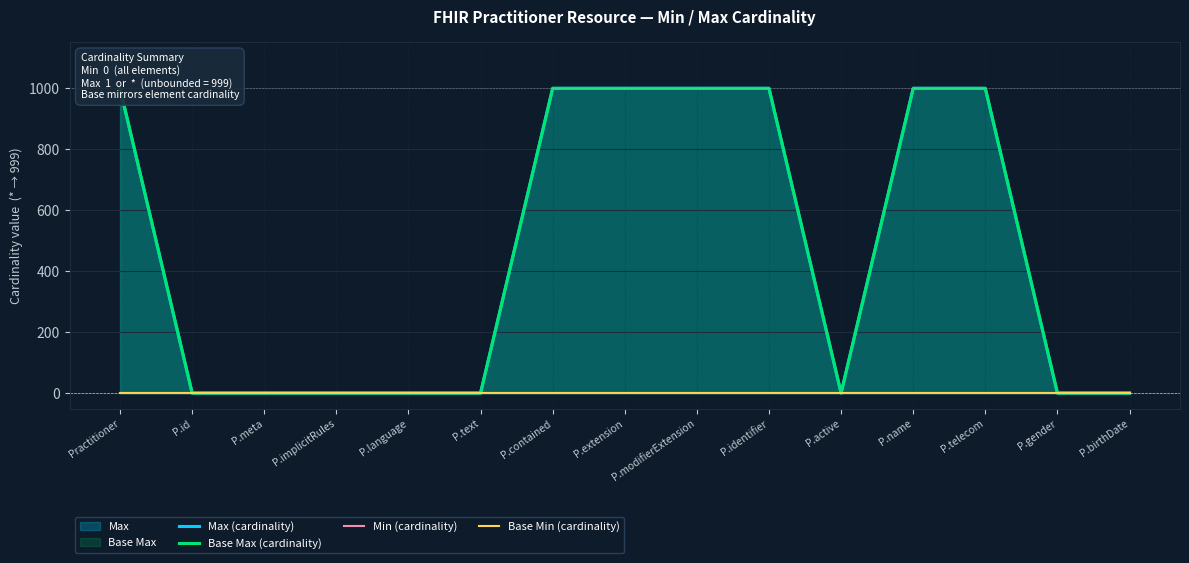

List the labels in order of Max (cardinality) value, largest first.

Practitioner, P.contained, P.extension, P.modifierExtension, P.identifier, P.name, P.telecom, P.id, P.meta, P.implicitRules, P.language, P.text, P.active, P.gender, P.birthDate